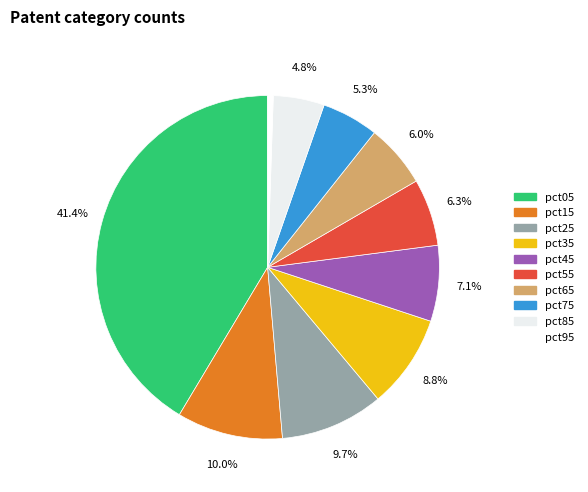

What is the change in value from pct85 to pct95?

-0.7